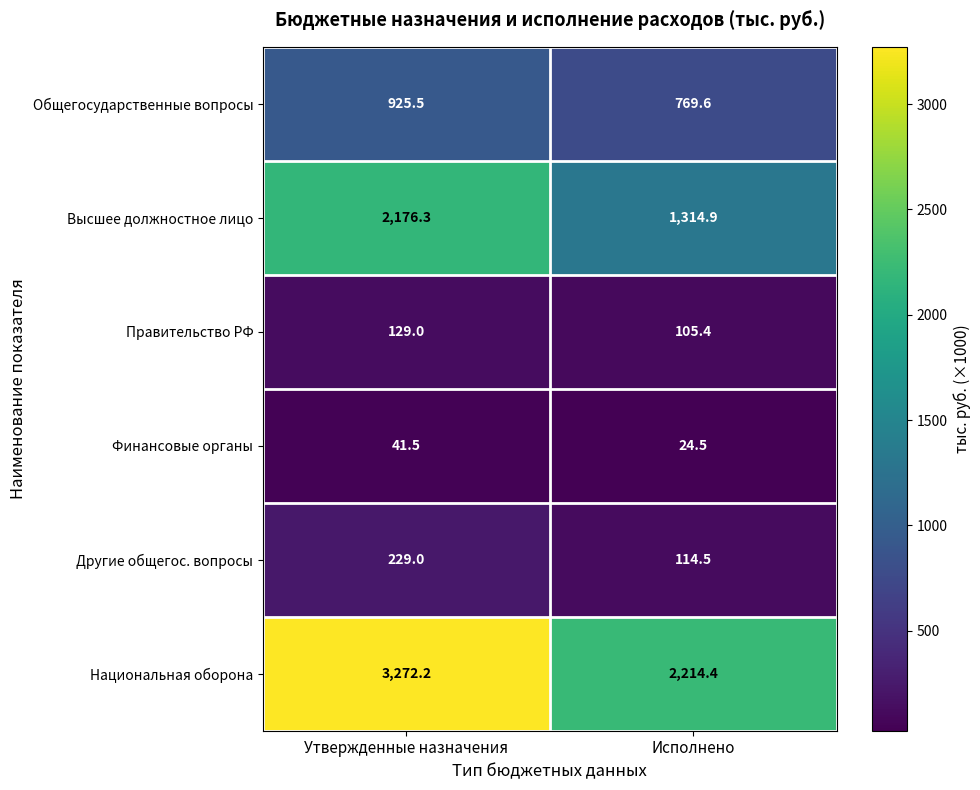

How many categories are shown in the chart?

2